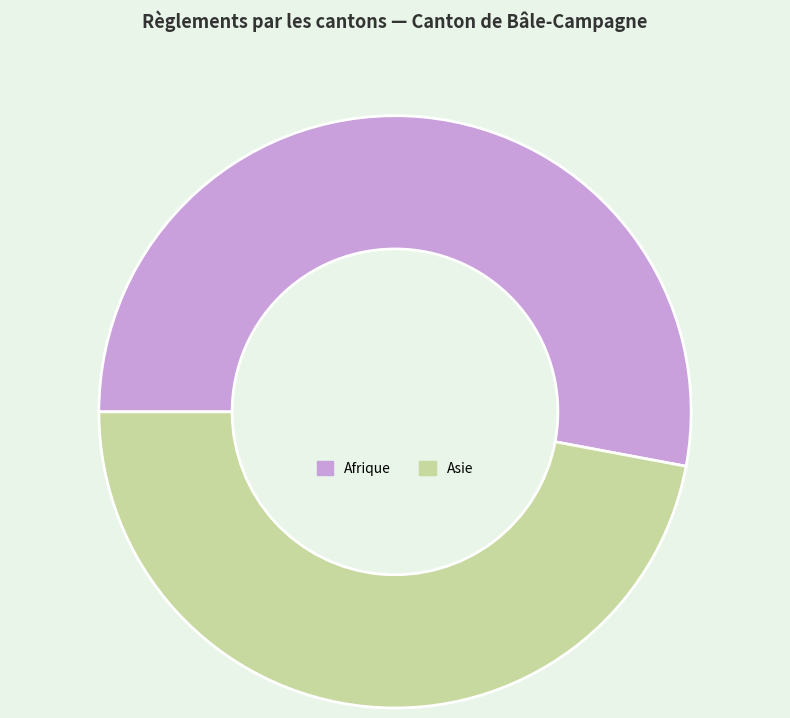

Is it true that Asie is 47% of the pie?

True